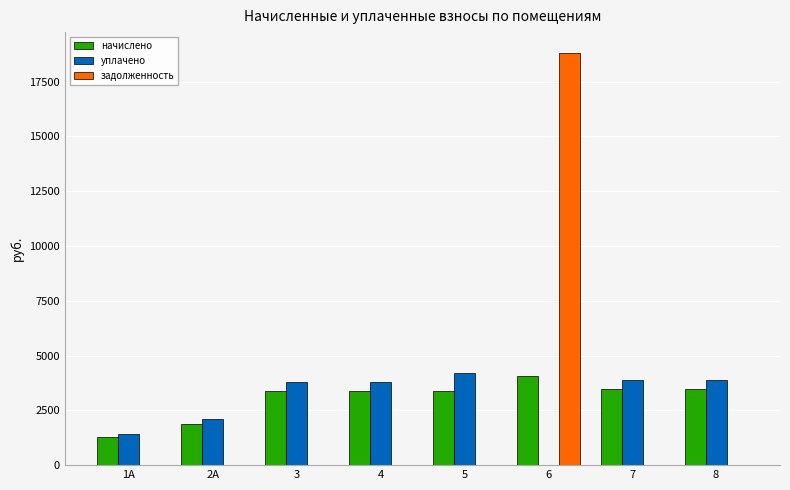

What are all the series names shown in the legend?

начислено, уплачено, задолженность